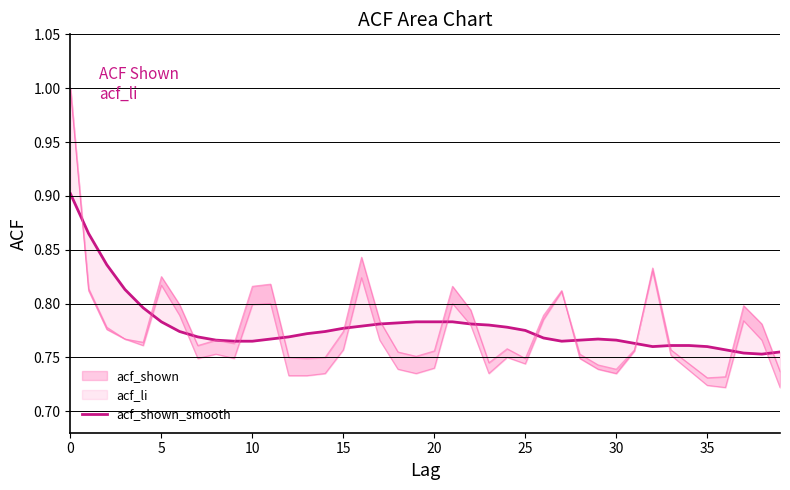

How many categories are shown in the chart?

40